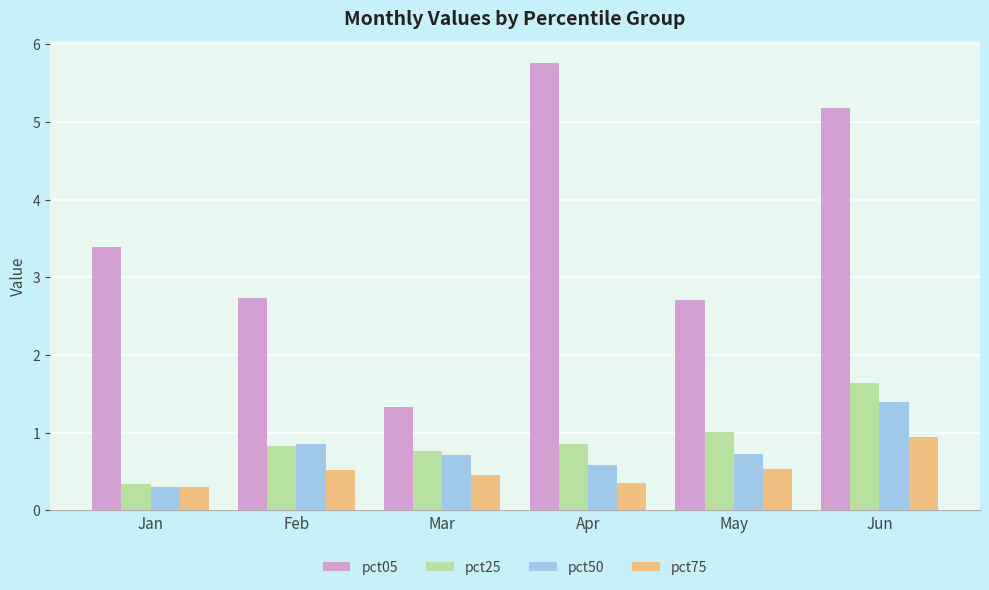

Which series has the widest spread of values?

pct05